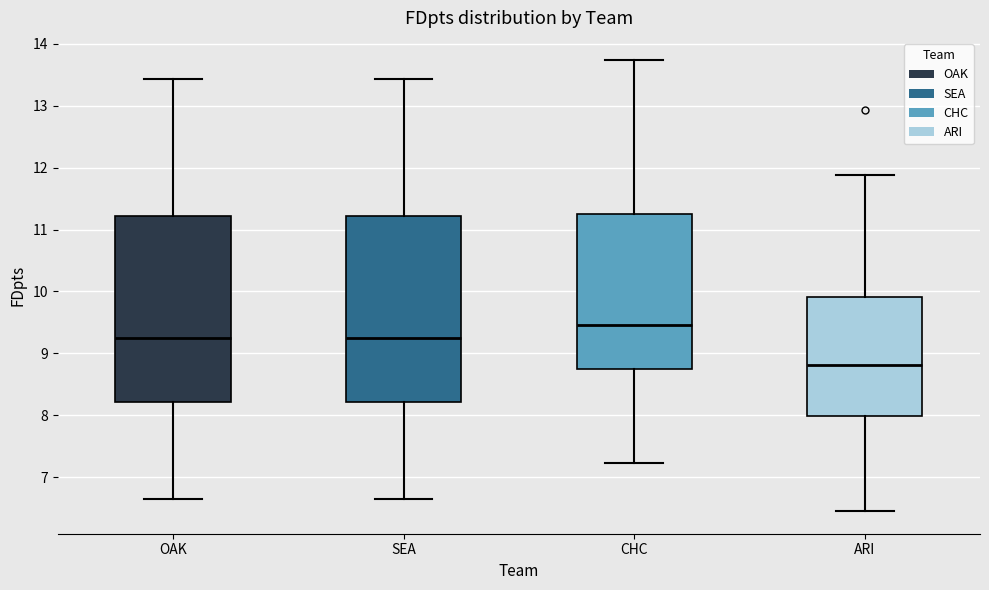

Which box has the highest median line?

CHC